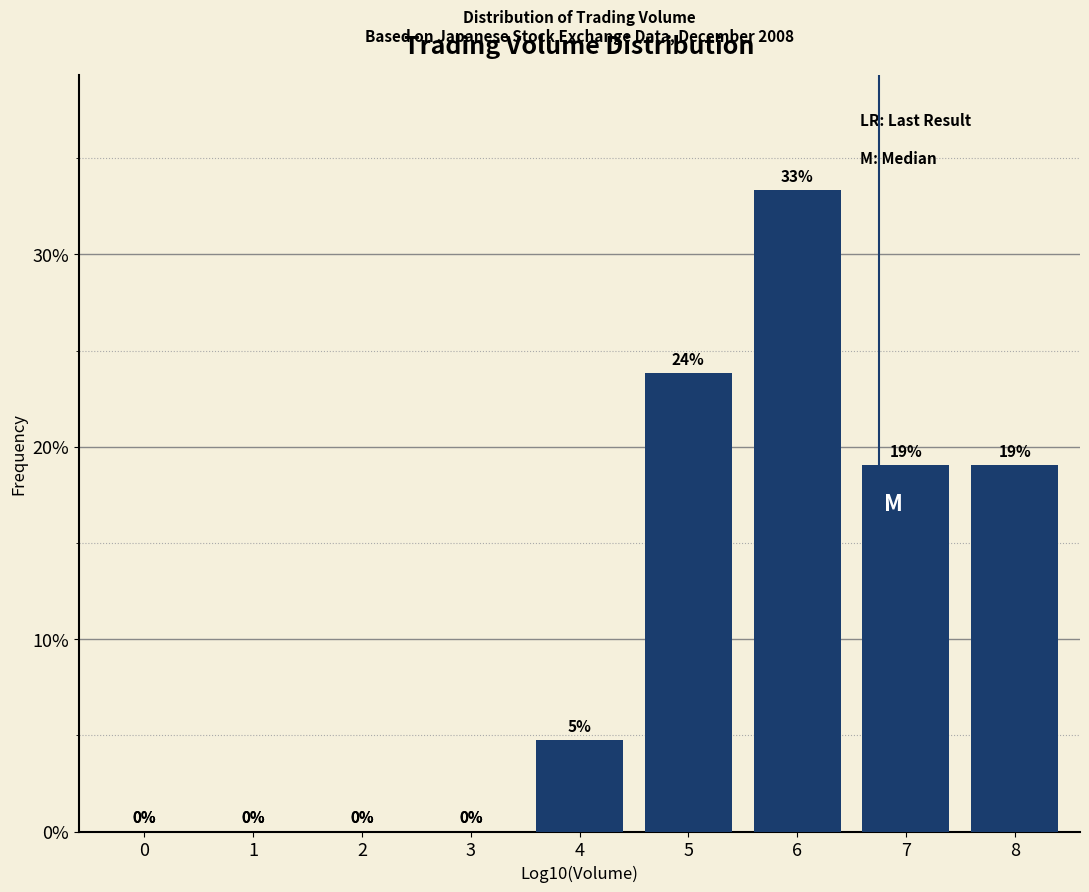

What is the sum of all values?

100.0